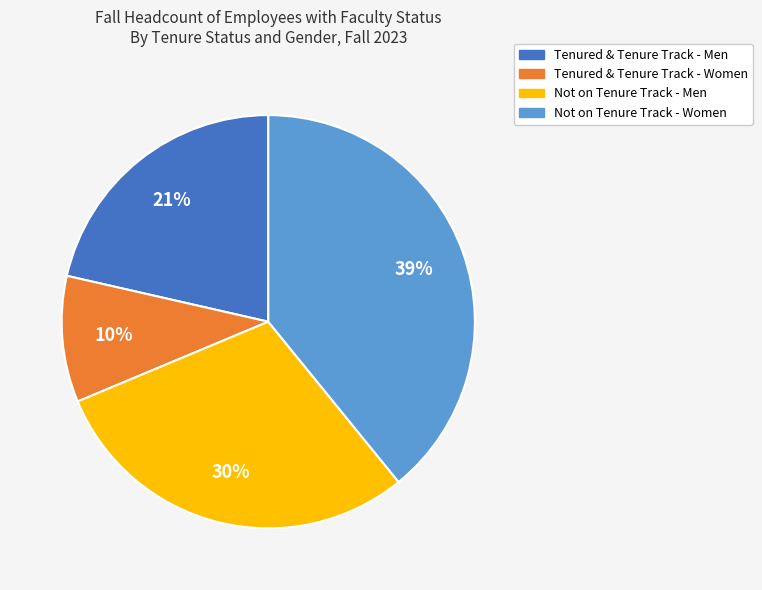

Count the number of slices in the pie.

4